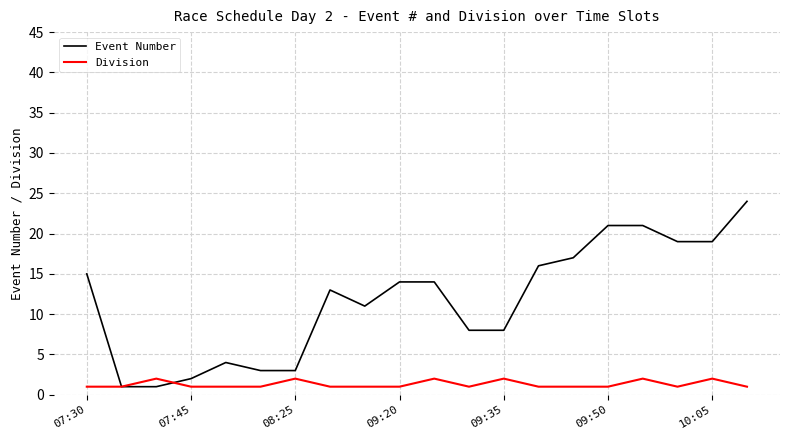

Which series has the largest total across all categories?

Event Number